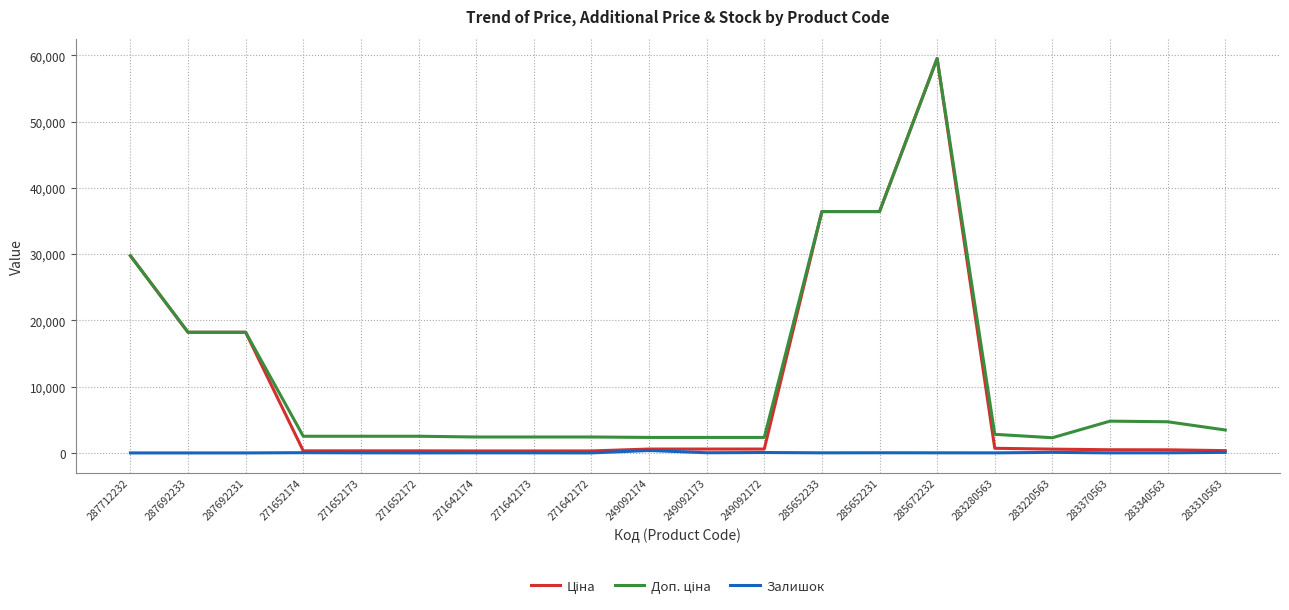

At which category is the sum across all series the highest?

285672232